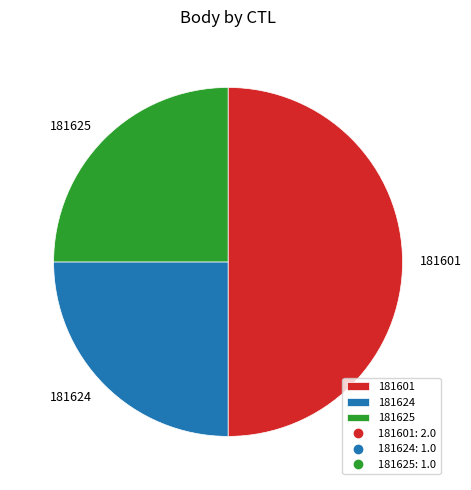

Is 181624 the majority of the pie?

No